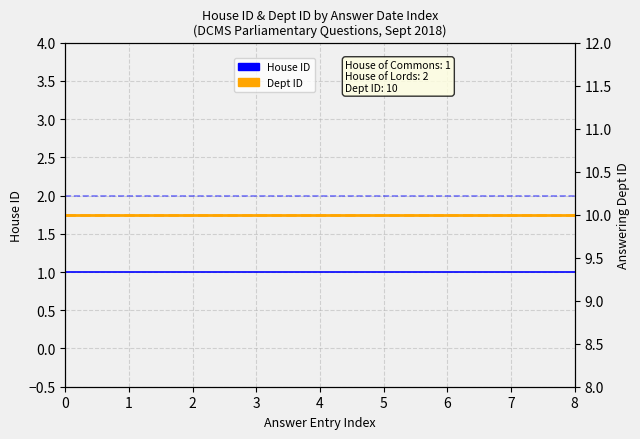

How many categories are shown in the chart?

9